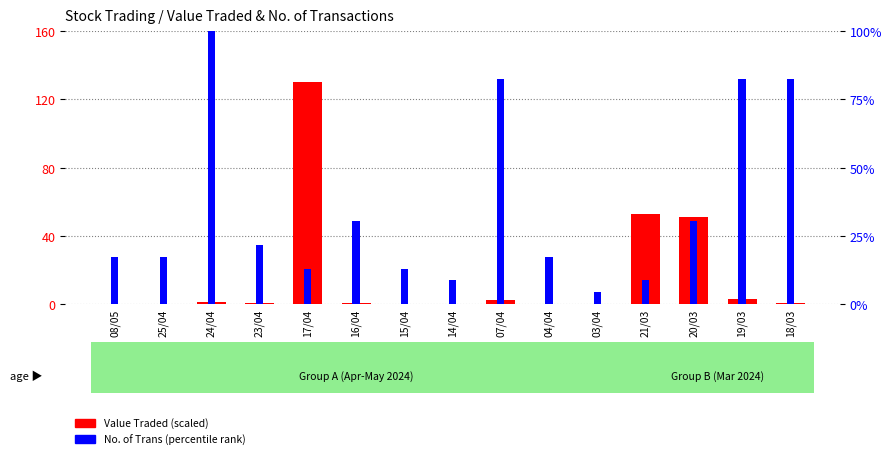

Is it true that No. of Trans (percentile) equals 13.0 at 17/04?

True